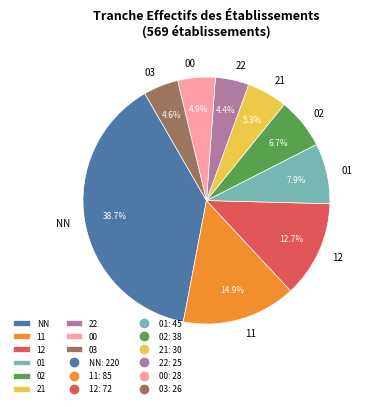

Which category has the biggest portion of the pie?

NN